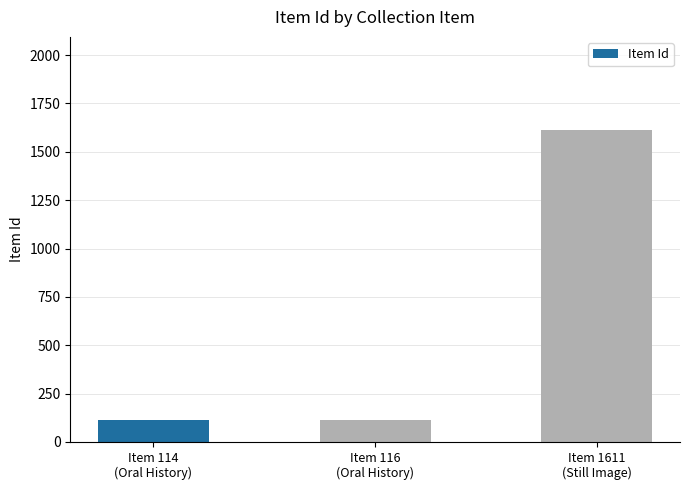

What is the value of the 1st bar from the left?

114